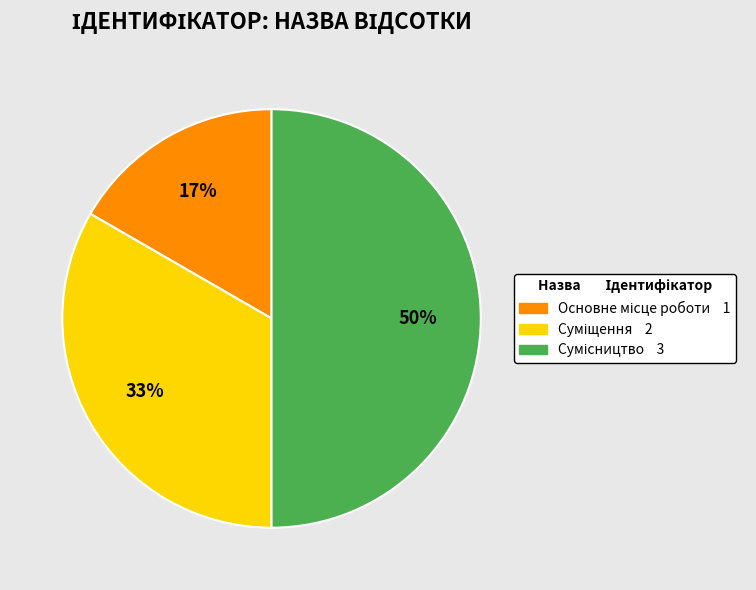

To the nearest percent, what is the difference between the largest and smallest slice percentages?

33%